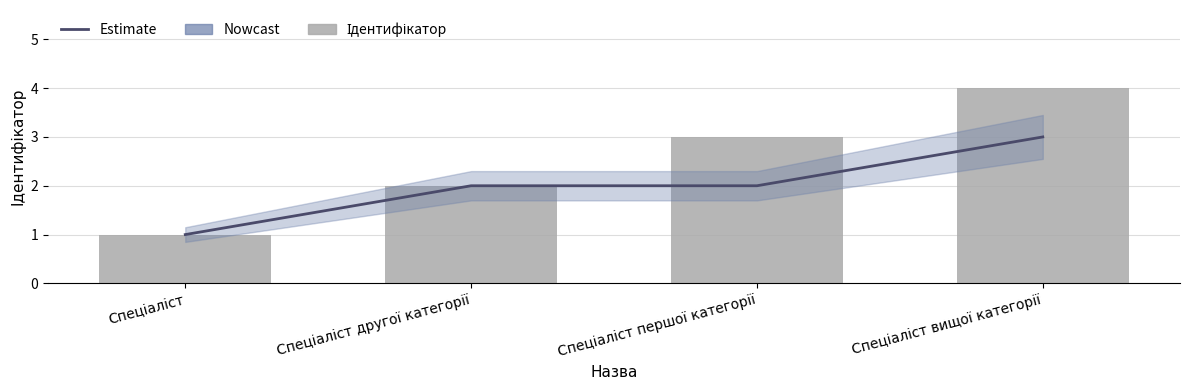

What position from the right is Спеціаліст другої категорії?

3